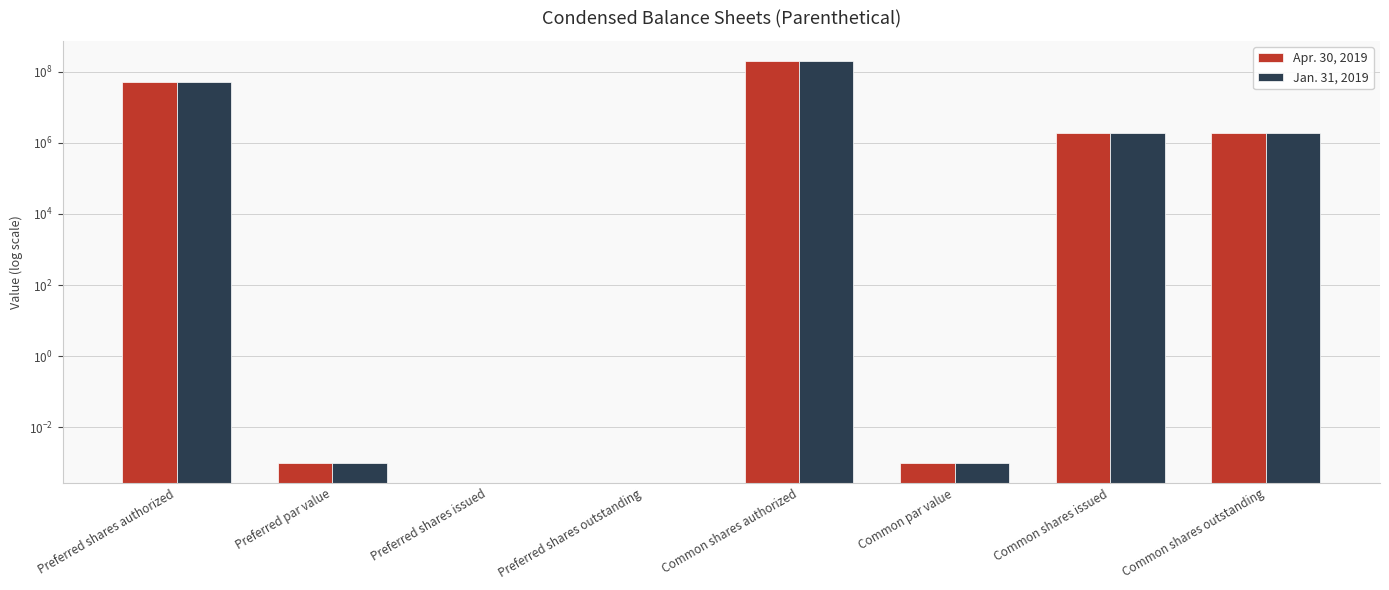

What is the highest value of the Apr. 30, 2019 series?

200000000.0